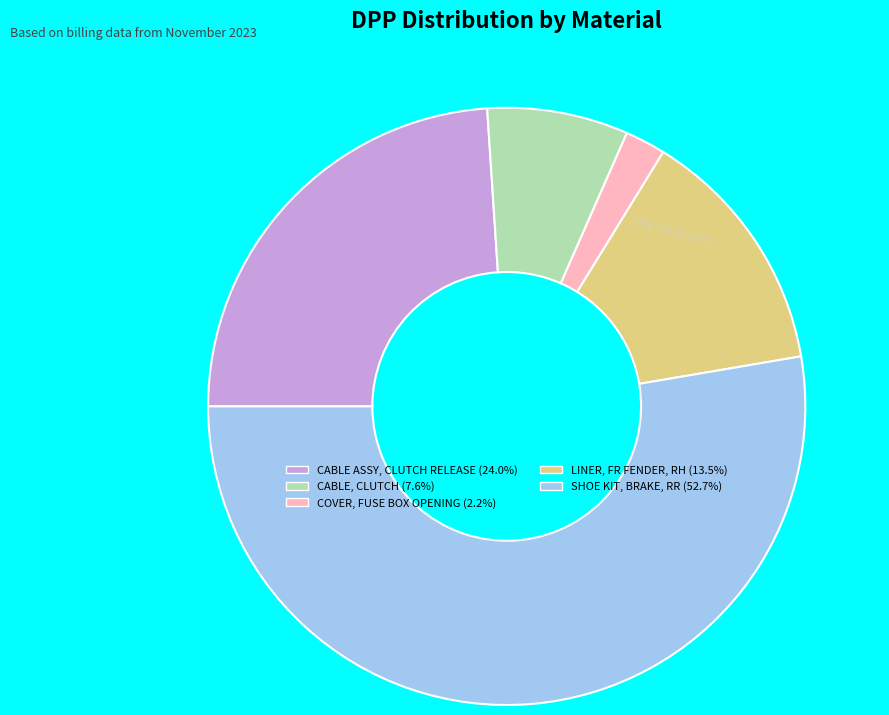

Is there a majority slice in this chart?

Yes